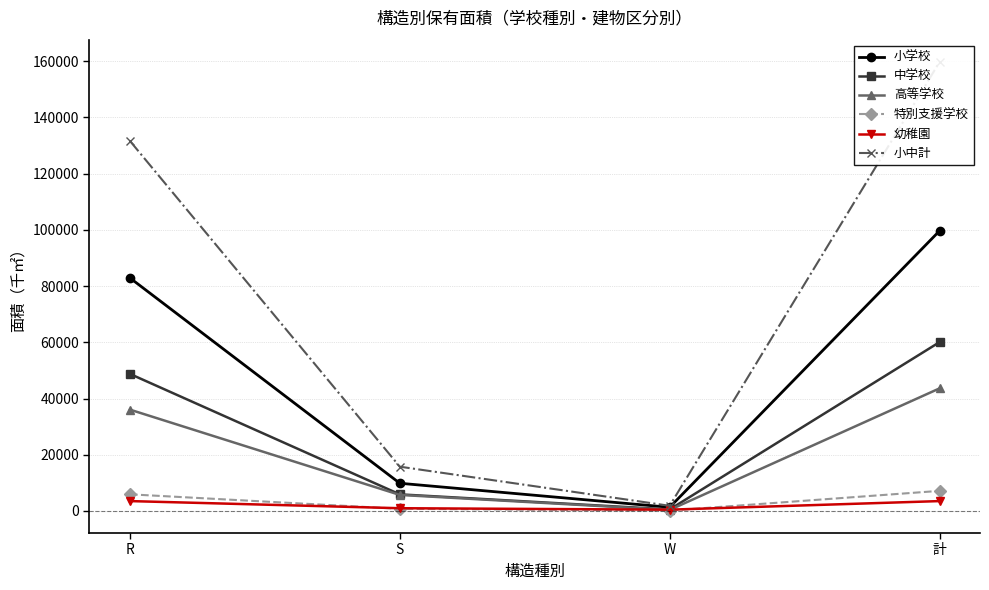

What is the sum of the 中学校 values at S and R?

54640